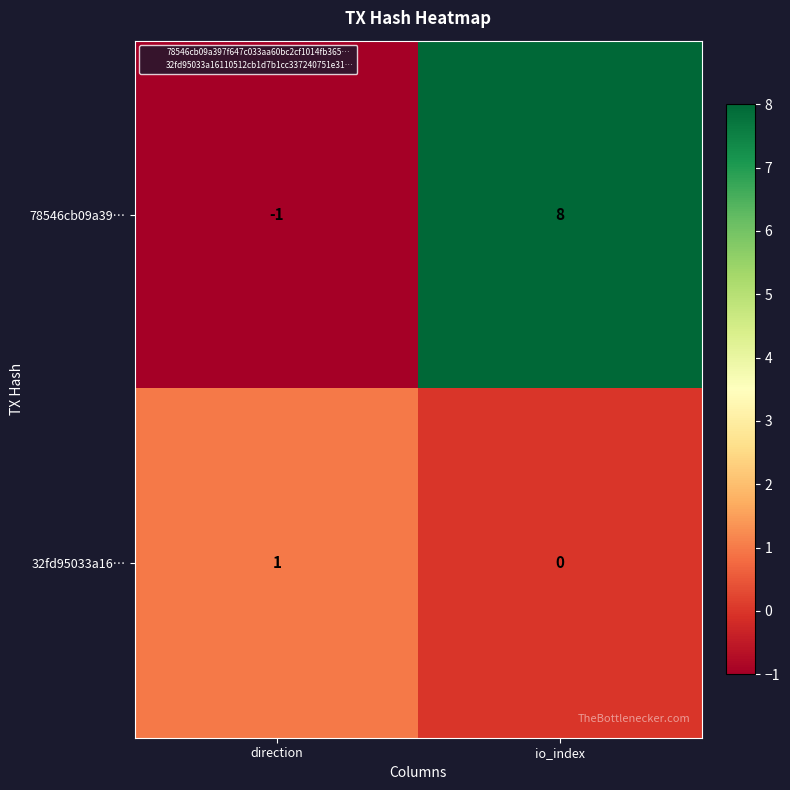

At how many categories does at least one series exceed 3?

1